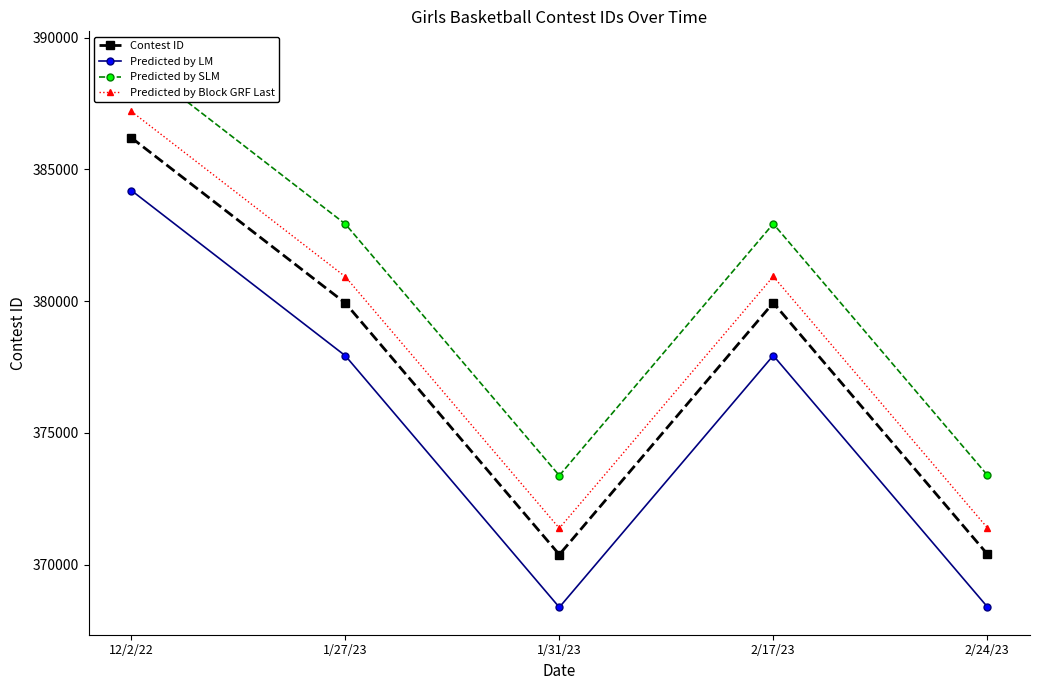

At which category is the sum across all series the highest?

12/2/22